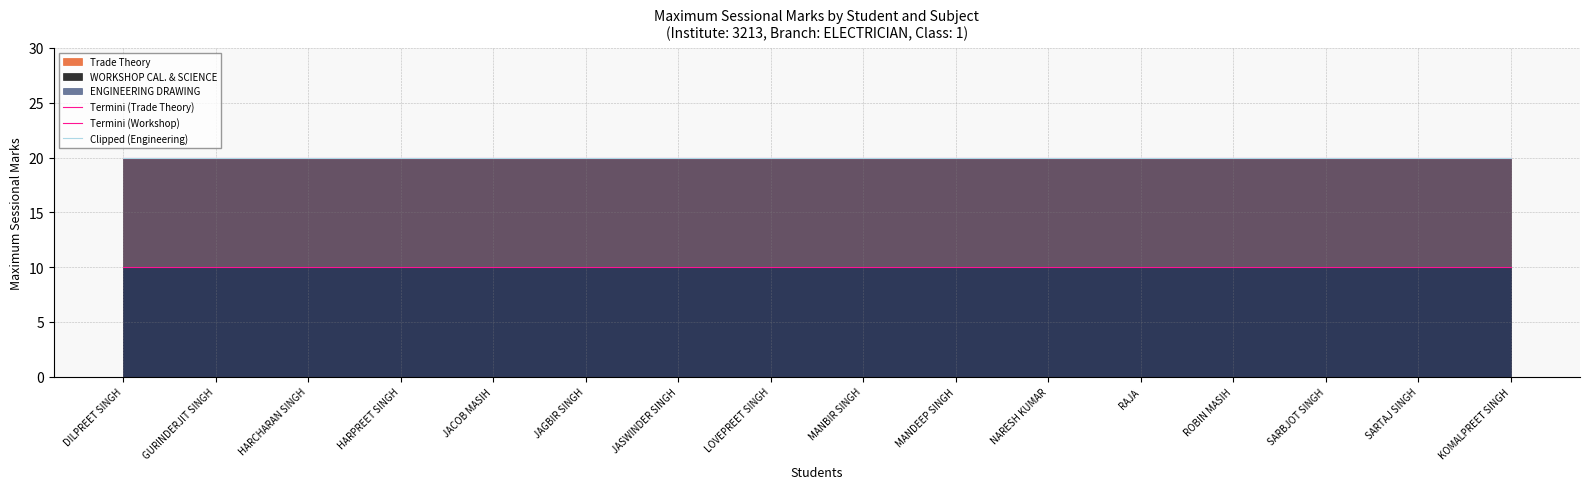

The value of Clipped (Engineering) at DILPREET SINGH is 20. True or false?

True